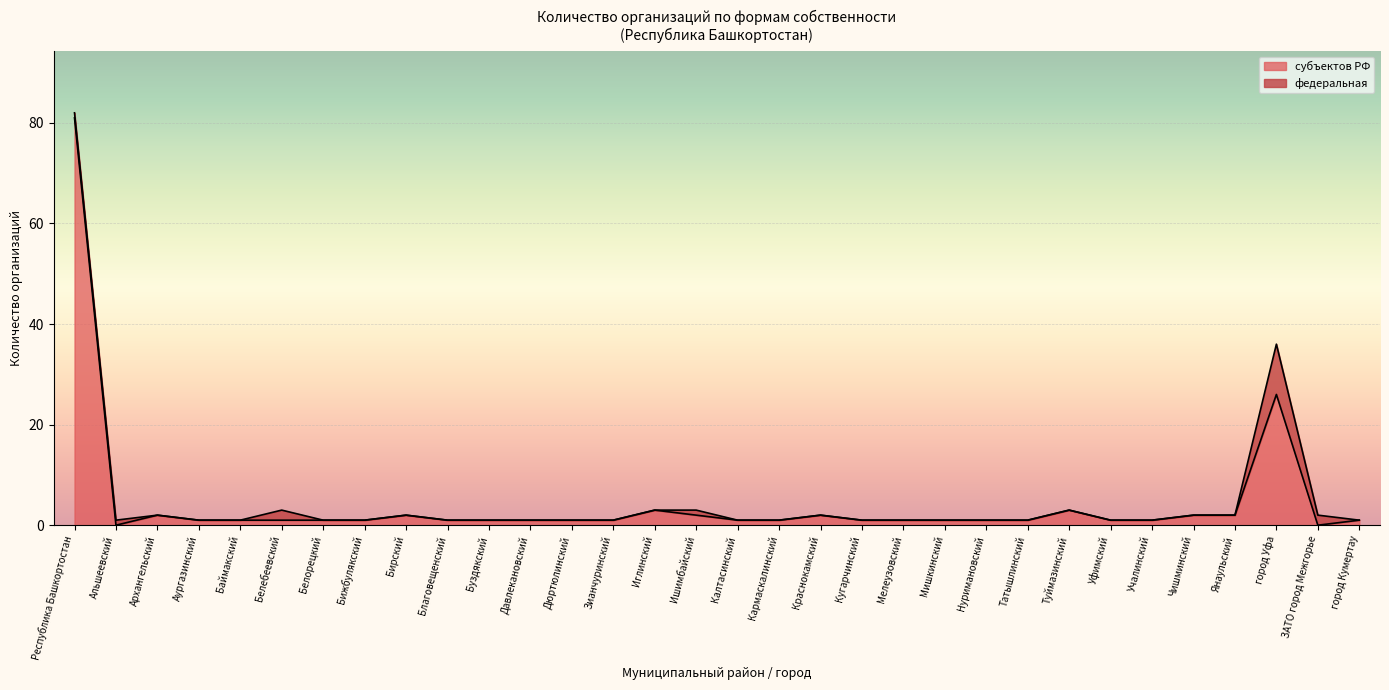

Rank the categories by value from highest to lowest.

Республика Башкортостан, город Уфа, Иглинский, Туймазинский, Архангельский, Бирский, Ишимбайский, Краснокамский, Чишминский, Янаульский, Аургазинский, Баймакский, Белебеевский, Белорецкий, Бижбулякский, Благовещенский, Буздякский, Давлекановский, Дюртюлинский, Зианчуринский, Калтасинский, Кармаскалинский, Кугарчинский, Мелеузовский, Мишкинский, Нуримановский, Татышлинский, Уфимский, Учалинский, город Кумертау, Альшеевский, ЗАТО город Межгорье